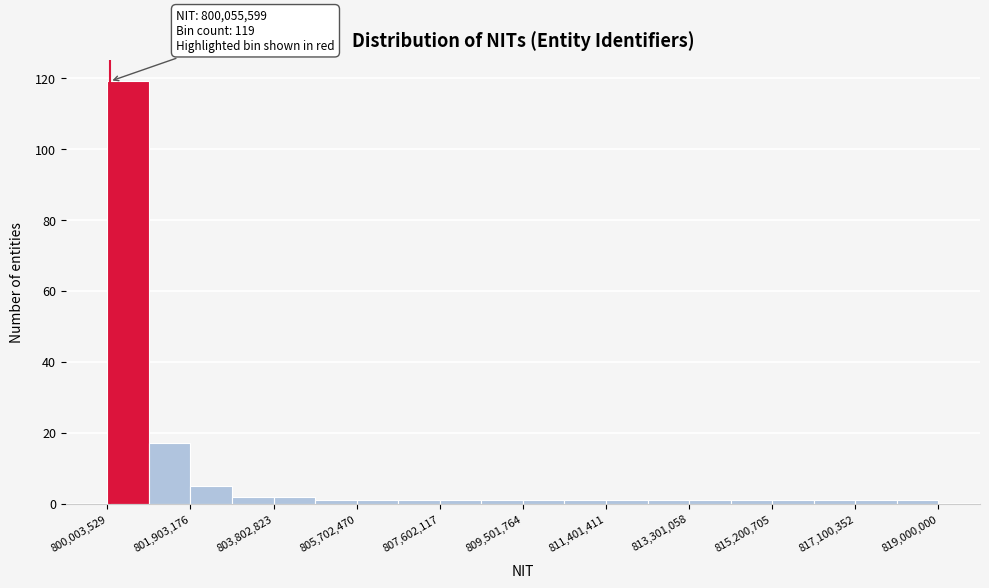

Which range on the x-axis has the tallest bar?

800000000 to 801000000